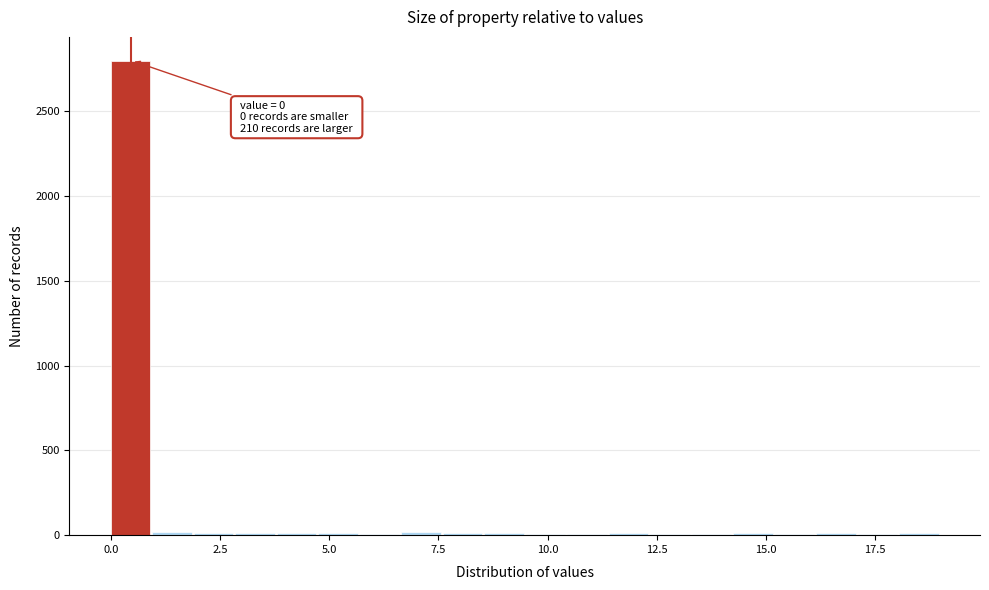

Read against the x-axis, roughly where is the centre of the tallest bar?

0.5